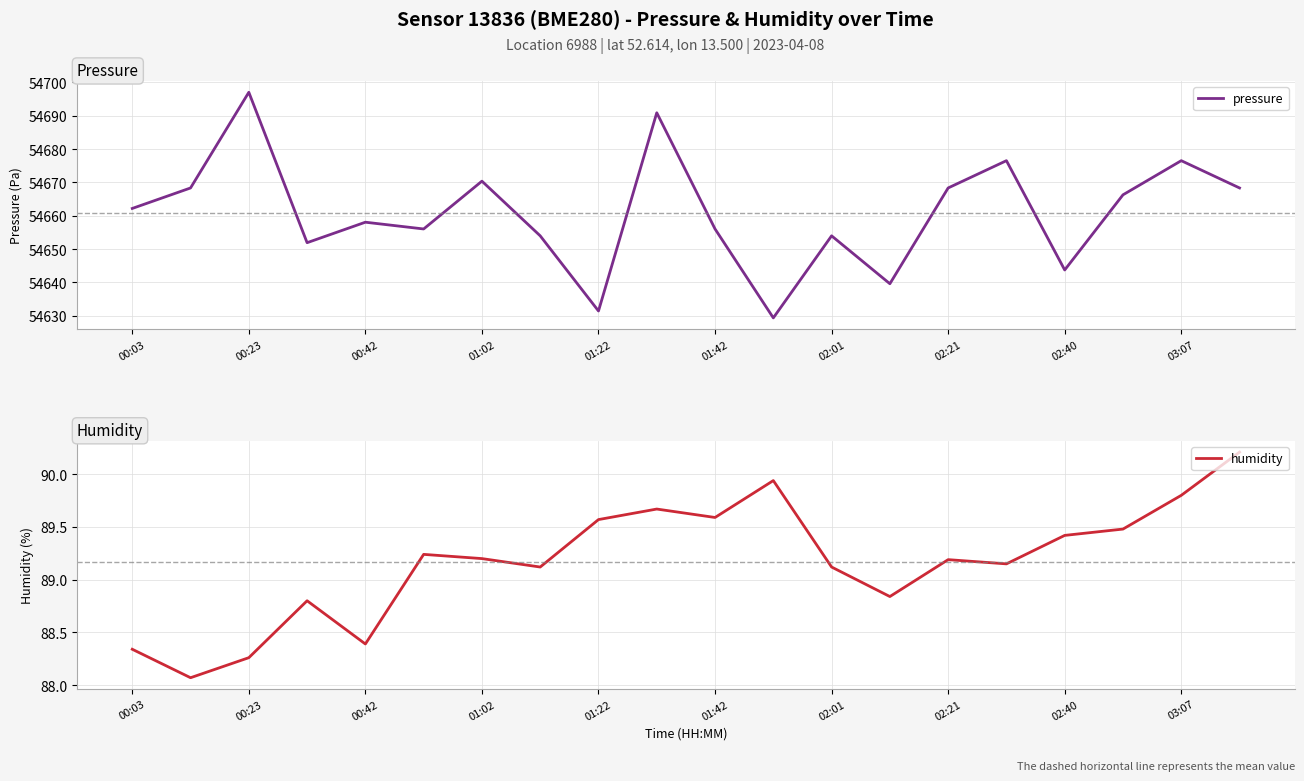

List the series in order of their overall mean, highest first.

pressure, humidity